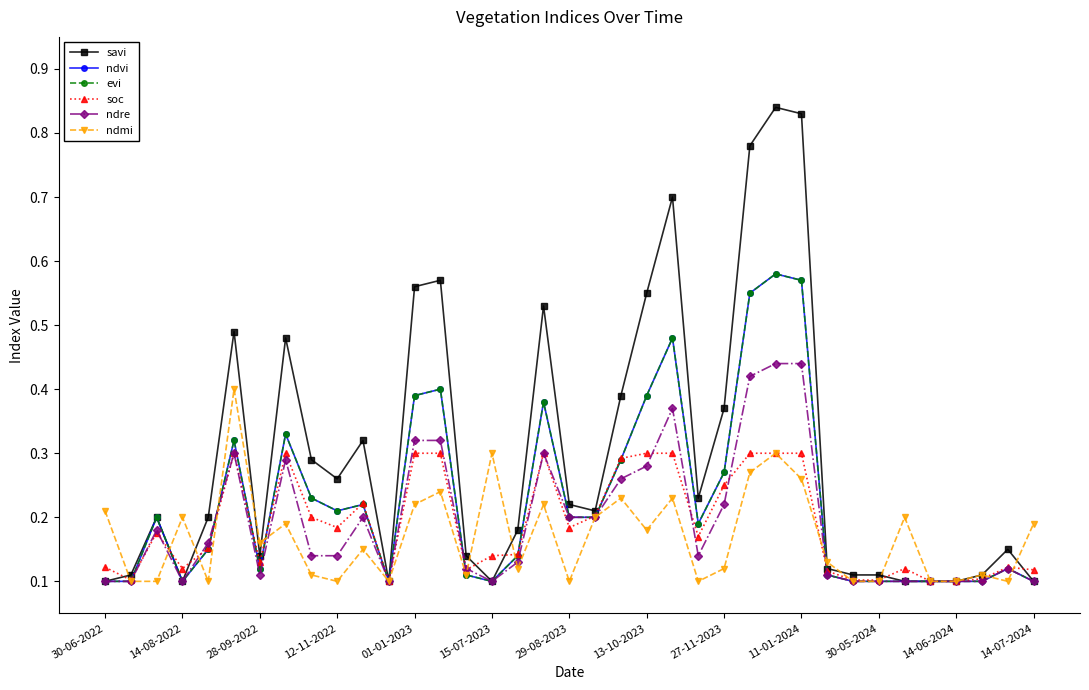

Which series has the largest total across all categories?

savi